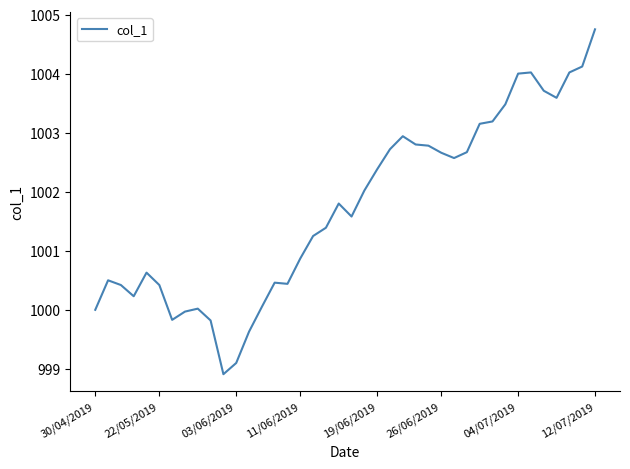

What is the smallest value displayed?

998.9